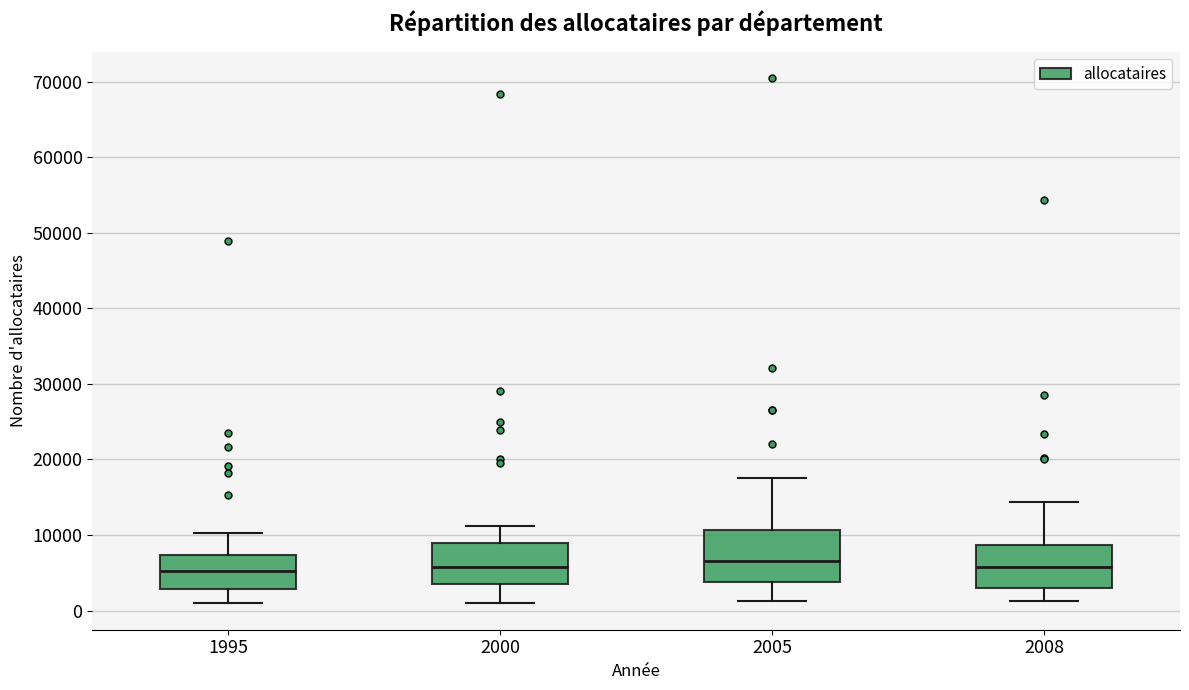

Comparing the boxes themselves (not the whiskers), which one is the tallest?

2005